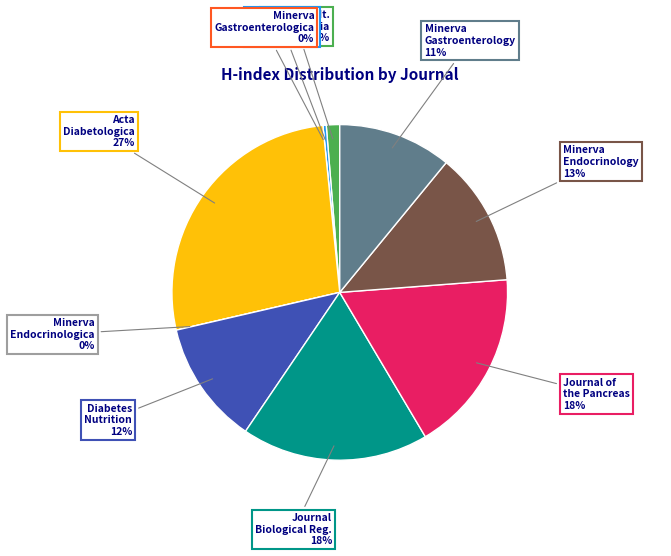

To the nearest percent, what is the average slice percentage?

10%